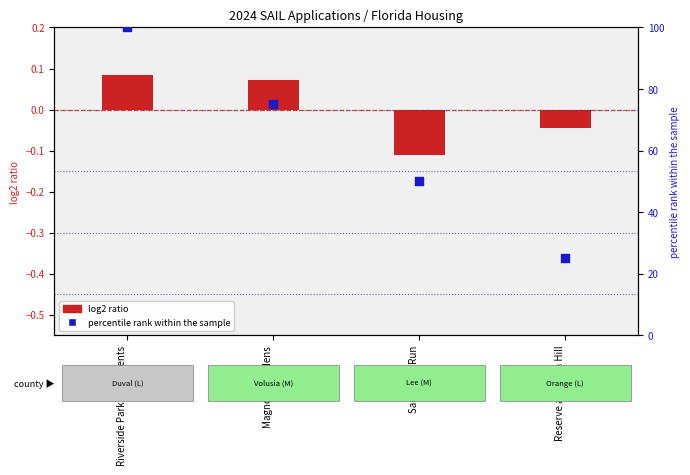

At how many categories does at least one series exceed 72?

2